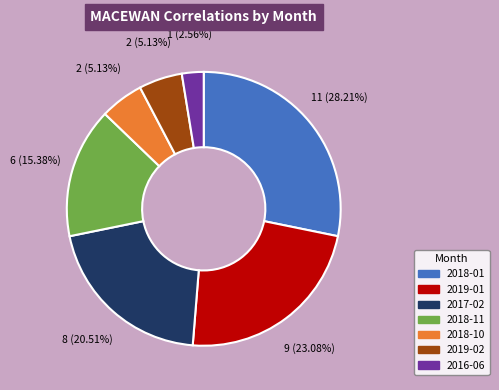

Does any single category account for the majority?

No